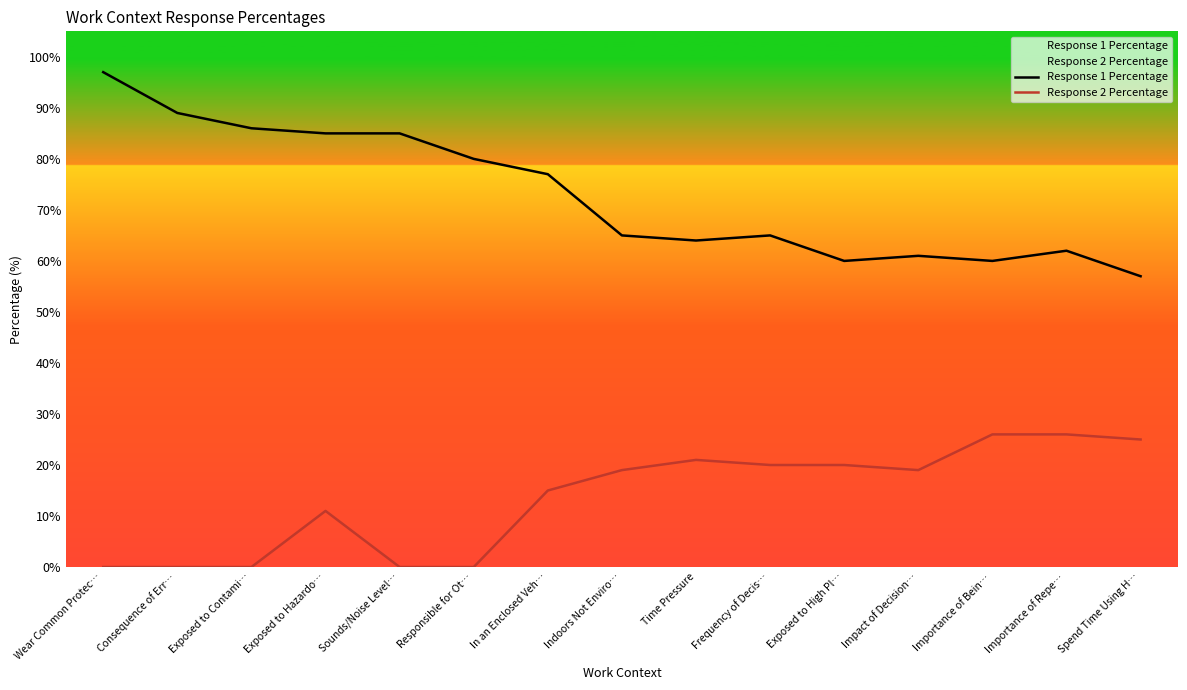

At which label does Response 2 Percentage reach its peak?

Importance of Bein…